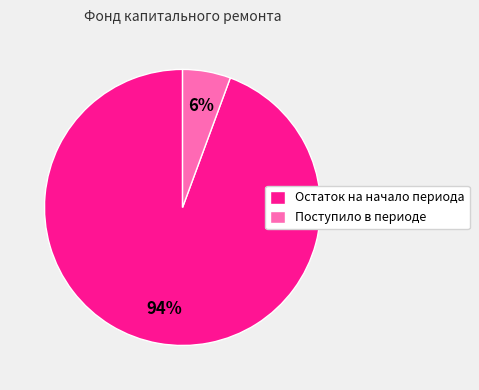

Rank the categories by value from lowest to highest.

Поступило в периоде, Остаток на начало периода